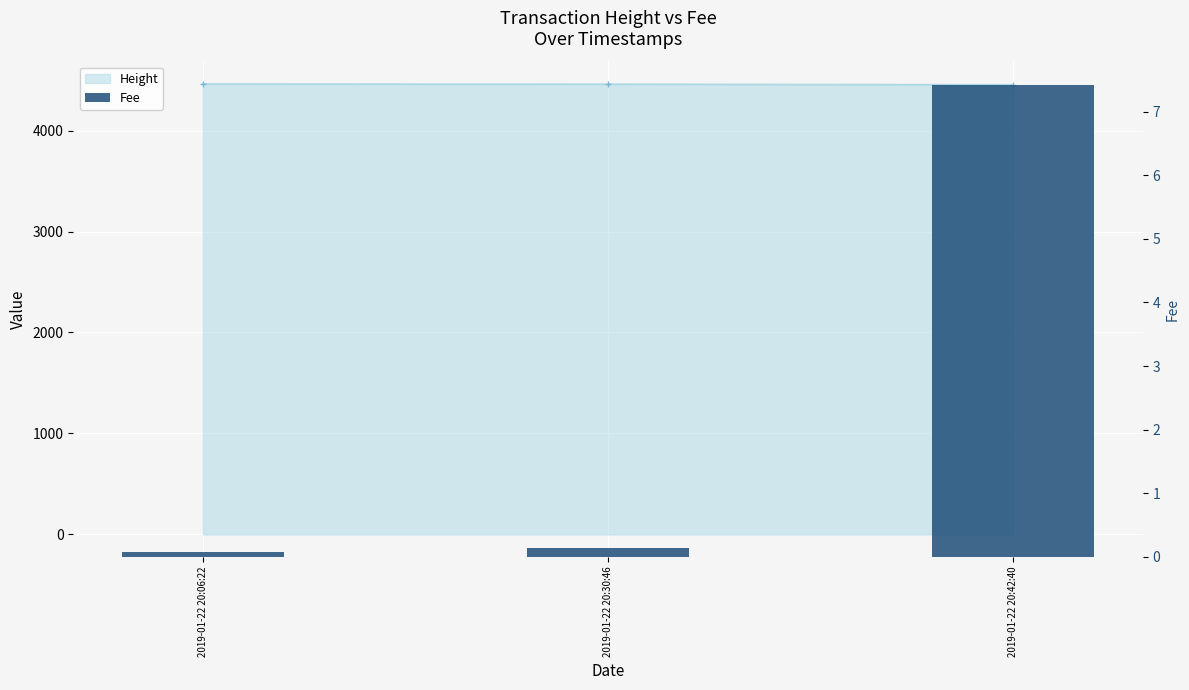

Rank the categories by value from lowest to highest.

2019-01-22 20:06:22, 2019-01-22 20:30:46, 2019-01-22 20:42:40